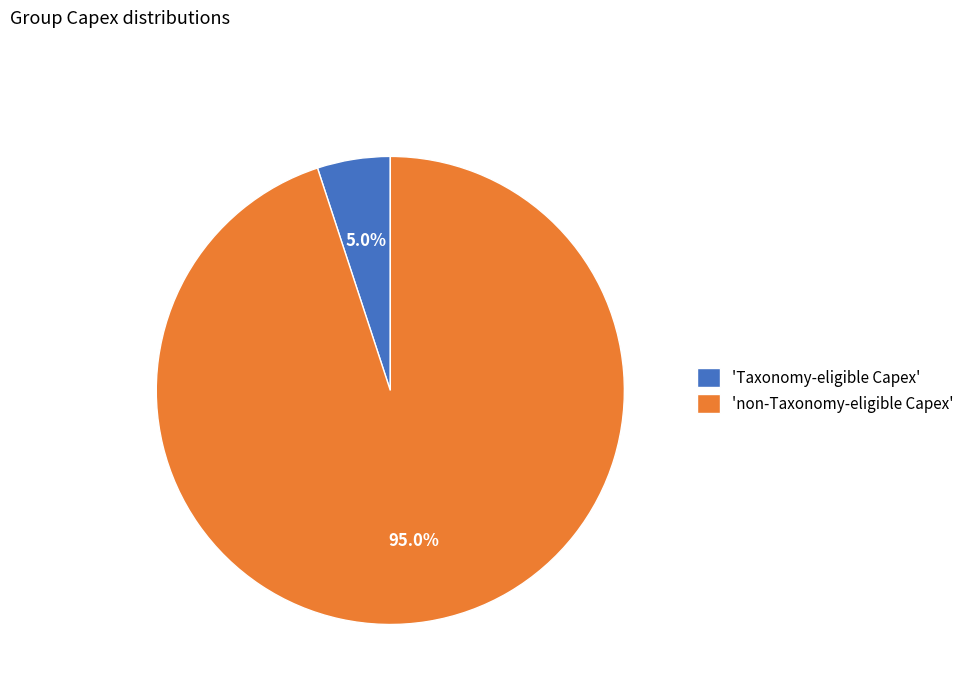

Is there a majority slice in this chart?

Yes